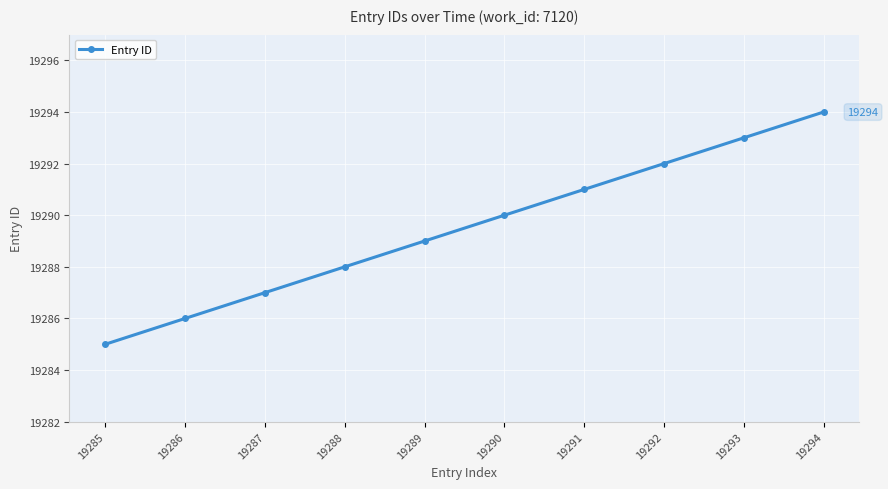

Rank the categories by value from highest to lowest.

19294, 19293, 19292, 19291, 19290, 19289, 19288, 19287, 19286, 19285